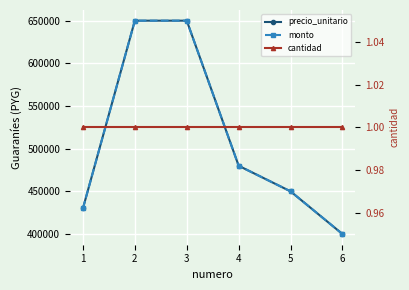

What is the approximate value of precio_unitario at 6, to the nearest 10?

400000